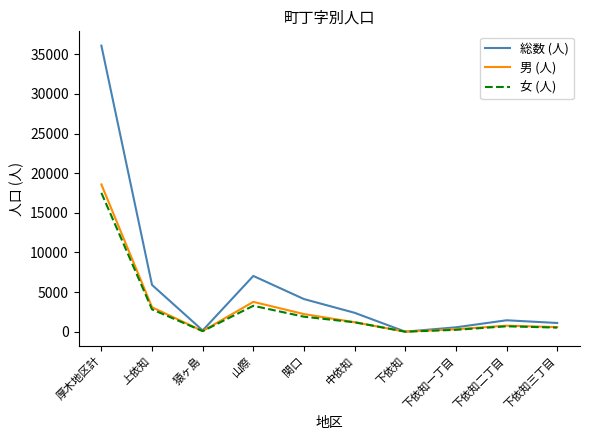

Which series has the largest total across all categories?

総数 (人)